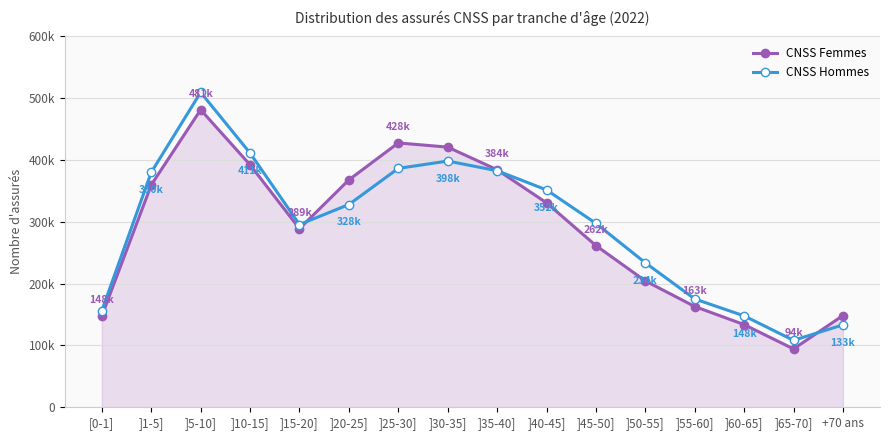

At which category is the sum across all series the highest?

]5-10]